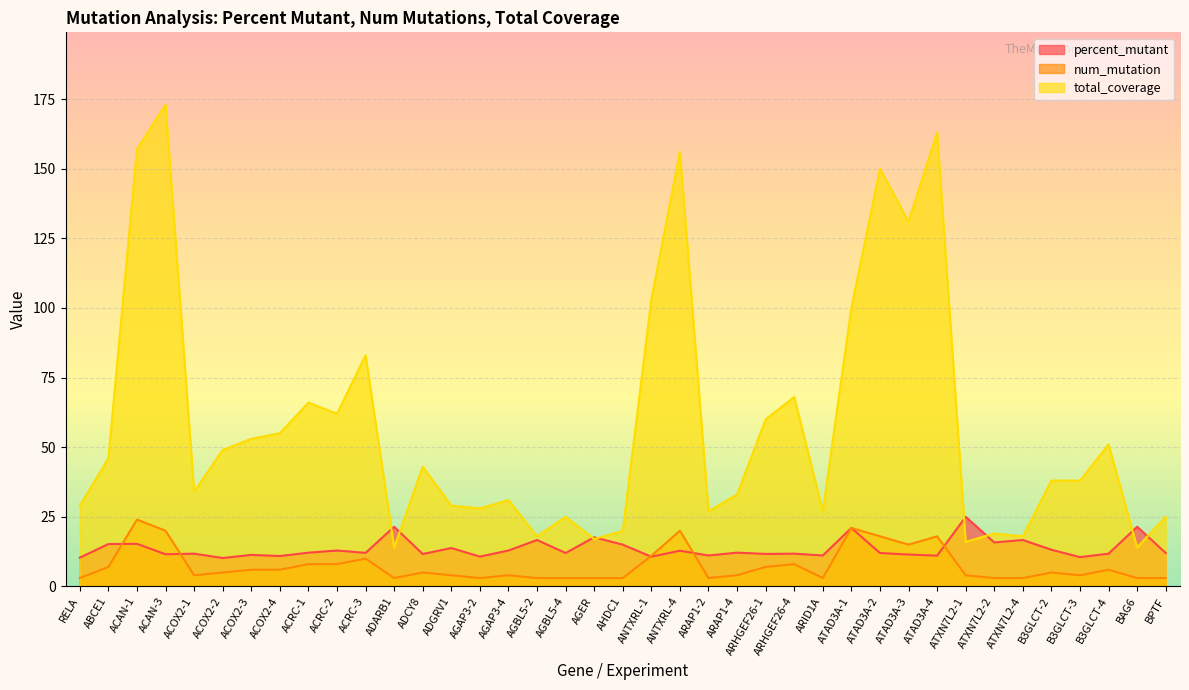

The num_mutation series shows 4.9 at ATXN7L2-2. True or false?

False